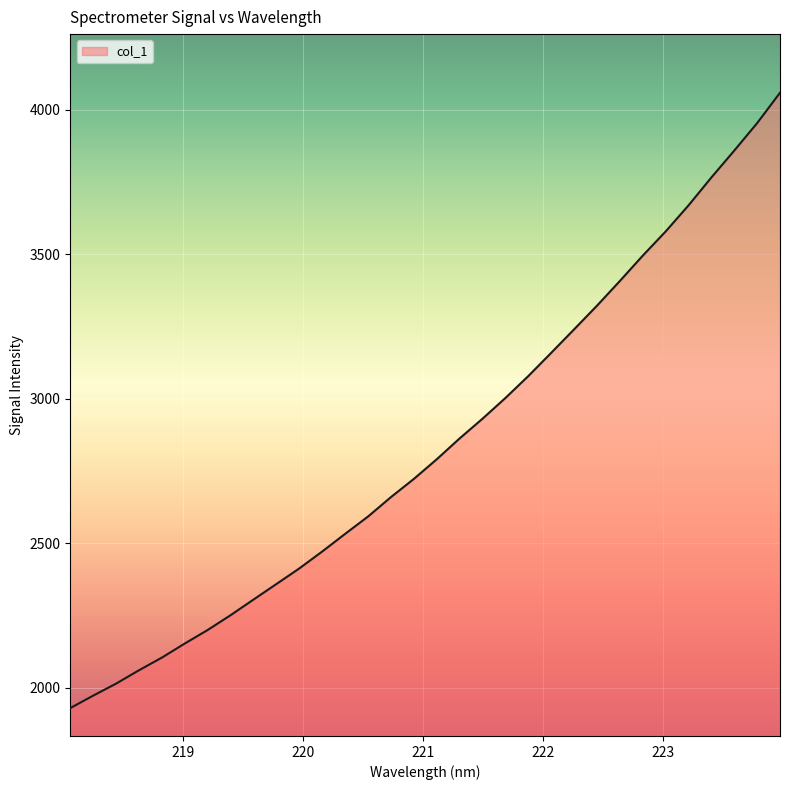

What is the difference between the maximum and minimum values?

2129.1